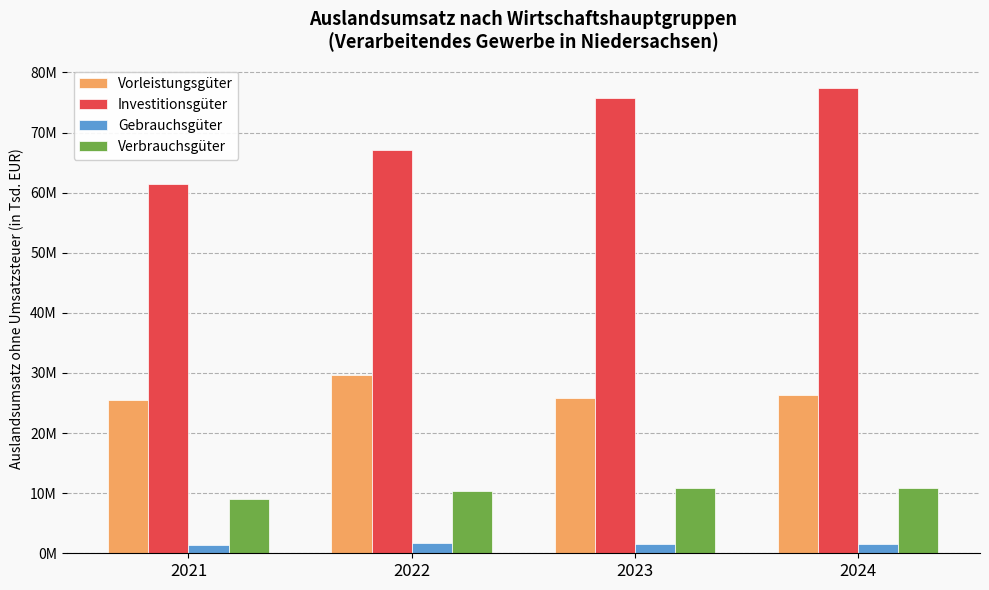

List the labels in order of Gebrauchsgüter value, largest first.

2022, 2023, 2024, 2021